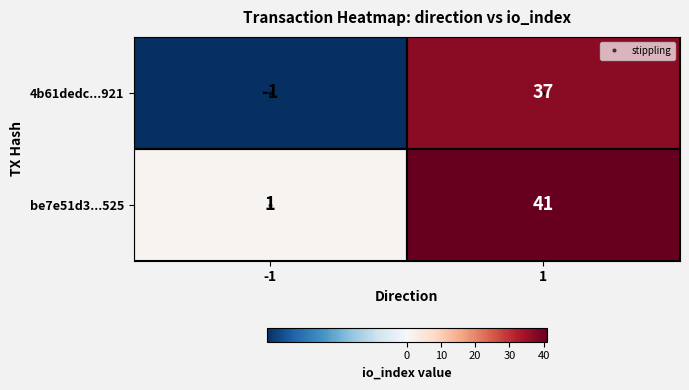

Between 0 and 1, which is larger?

1